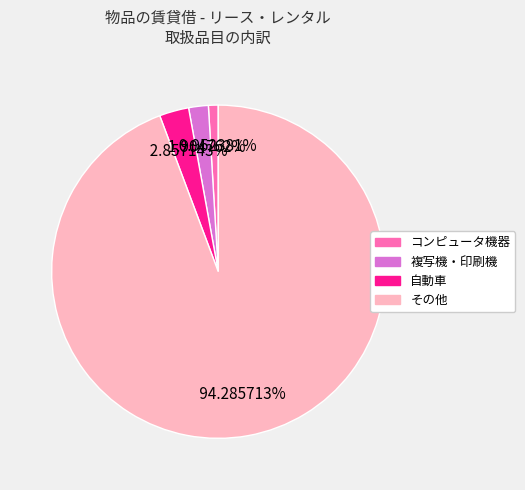

Count the number of slices in the pie.

4